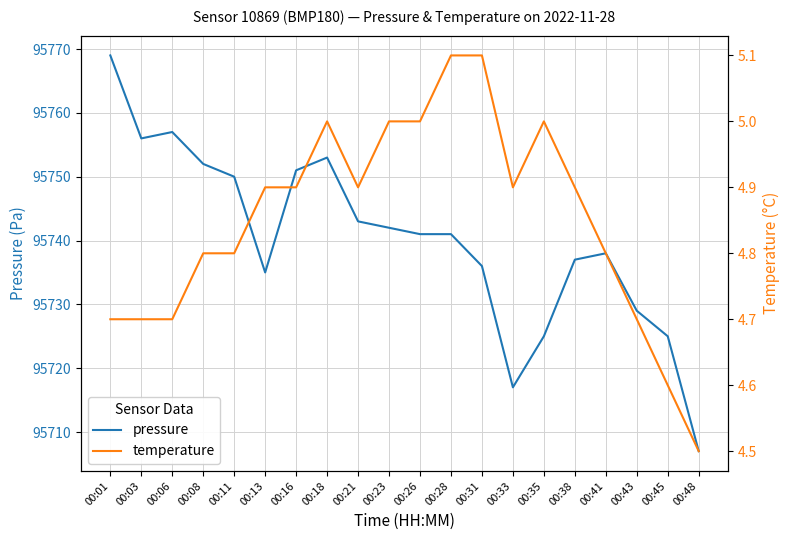

The pressure series shows 32414.2 at 00:31. True or false?

False